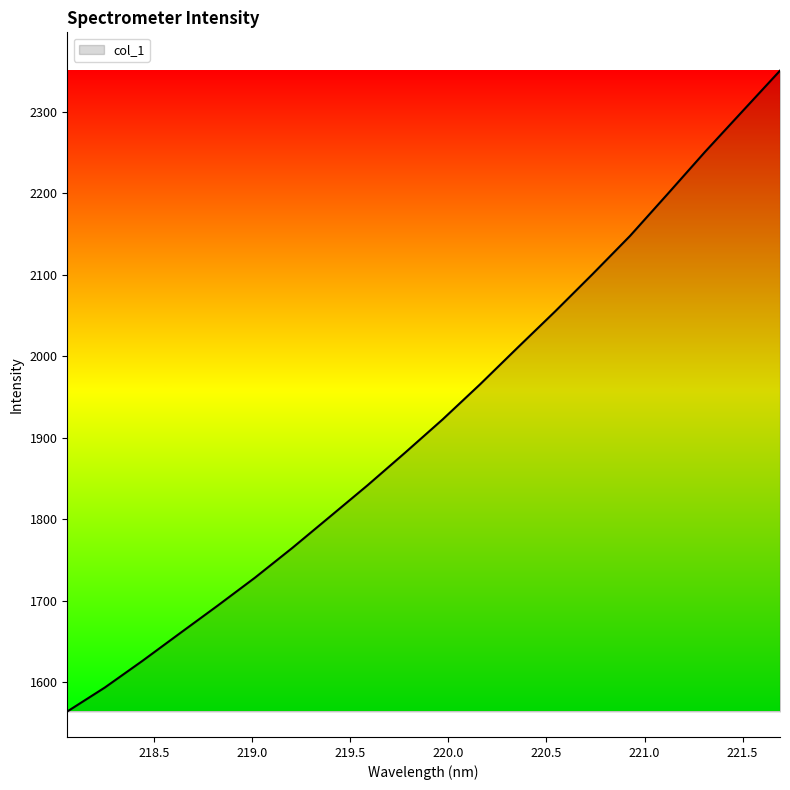

What is the difference between the maximum and minimum values?

786.2